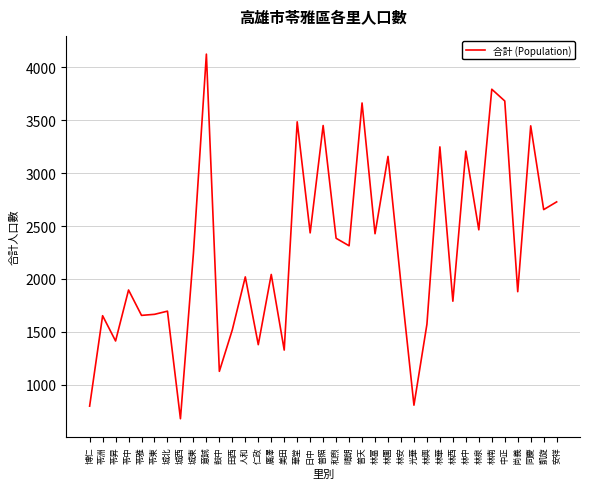

Read the value at 苓雅, to the nearest 100.

1700